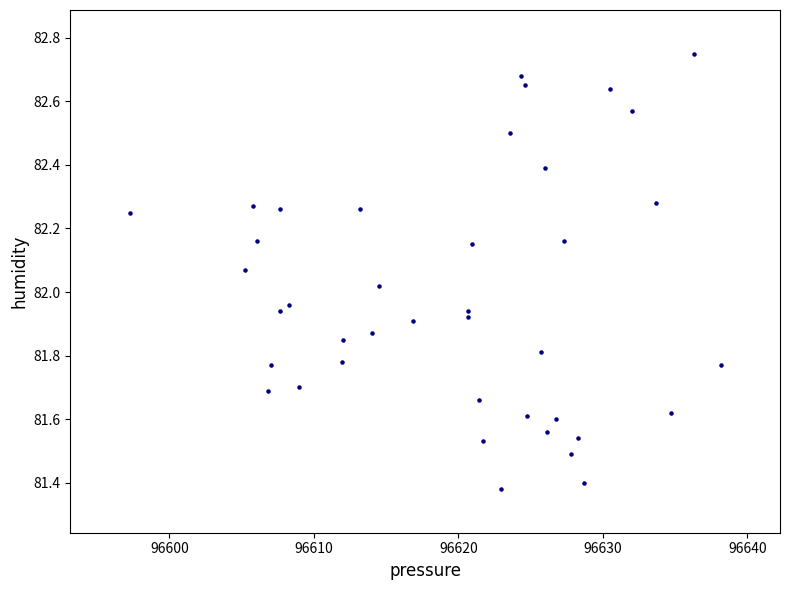

What is the range of X values (max minus min)?

40.9